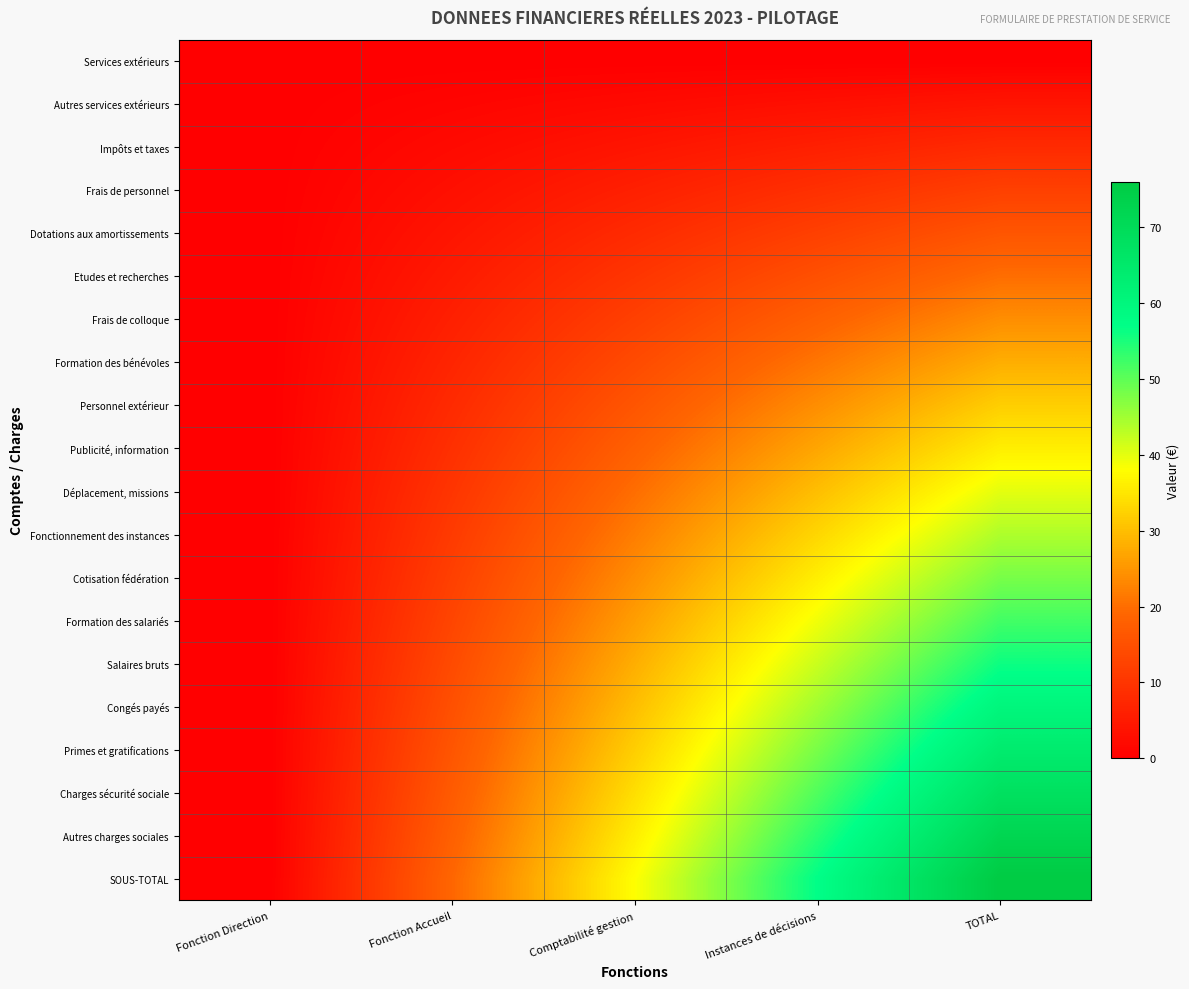

Reading left to right, what are all the values shown in this chart?

Services extérieurs: Fonction Direction=0.0	Fonction Accueil=0.0	Comptabilité gestion=0.0	Instances de décisions=0.0	TOTAL=0.0
Autres services extérieurs: Fonction Direction=0.0	Fonction Accueil=1.0	Comptabilité gestion=2.0	Instances de décisions=3.0	TOTAL=4.0
Impôts et taxes: Fonction Direction=0.0	Fonction Accueil=2.0	Comptabilité gestion=4.0	Instances de décisions=6.0	TOTAL=8.0
Frais de personnel: Fonction Direction=0.0	Fonction Accueil=3.0	Comptabilité gestion=6.0	Instances de décisions=9.0	TOTAL=12.0
Dotations aux amortissements: Fonction Direction=0.0	Fonction Accueil=4.0	Comptabilité gestion=8.0	Instances de décisions=12.0	TOTAL=16.0
Etudes et recherches: Fonction Direction=0.0	Fonction Accueil=5.0	Comptabilité gestion=10.0	Instances de décisions=15.0	TOTAL=20.0
Frais de colloque: Fonction Direction=0.0	Fonction Accueil=6.0	Comptabilité gestion=12.0	Instances de décisions=18.0	TOTAL=24.0
Formation des bénévoles: Fonction Direction=0.0	Fonction Accueil=7.0	Comptabilité gestion=14.0	Instances de décisions=21.0	TOTAL=28.0
Personnel extérieur: Fonction Direction=0.0	Fonction Accueil=8.0	Comptabilité gestion=16.0	Instances de décisions=24.0	TOTAL=32.0
Publicité, information: Fonction Direction=0.0	Fonction Accueil=9.0	Comptabilité gestion=18.0	Instances de décisions=27.0	TOTAL=36.0
Déplacement, missions: Fonction Direction=0.0	Fonction Accueil=10.0	Comptabilité gestion=20.0	Instances de décisions=30.0	TOTAL=40.0
Fonctionnement des instances: Fonction Direction=0.0	Fonction Accueil=11.0	Comptabilité gestion=22.0	Instances de décisions=33.0	TOTAL=44.0
Cotisation fédération: Fonction Direction=0.0	Fonction Accueil=12.0	Comptabilité gestion=24.0	Instances de décisions=36.0	TOTAL=48.0
Formation des salariés: Fonction Direction=0.0	Fonction Accueil=13.0	Comptabilité gestion=26.0	Instances de décisions=39.0	TOTAL=52.0
Salaires bruts: Fonction Direction=0.0	Fonction Accueil=14.0	Comptabilité gestion=28.0	Instances de décisions=42.0	TOTAL=56.0
Congés payés: Fonction Direction=0.0	Fonction Accueil=15.0	Comptabilité gestion=30.0	Instances de décisions=45.0	TOTAL=60.0
Primes et gratifications: Fonction Direction=0.0	Fonction Accueil=16.0	Comptabilité gestion=32.0	Instances de décisions=48.0	TOTAL=64.0
Charges sécurité sociale: Fonction Direction=0.0	Fonction Accueil=17.0	Comptabilité gestion=34.0	Instances de décisions=51.0	TOTAL=68.0
Autres charges sociales: Fonction Direction=0.0	Fonction Accueil=18.0	Comptabilité gestion=36.0	Instances de décisions=54.0	TOTAL=72.0
SOUS-TOTAL: Fonction Direction=0.0	Fonction Accueil=19.0	Comptabilité gestion=38.0	Instances de décisions=57.0	TOTAL=76.0